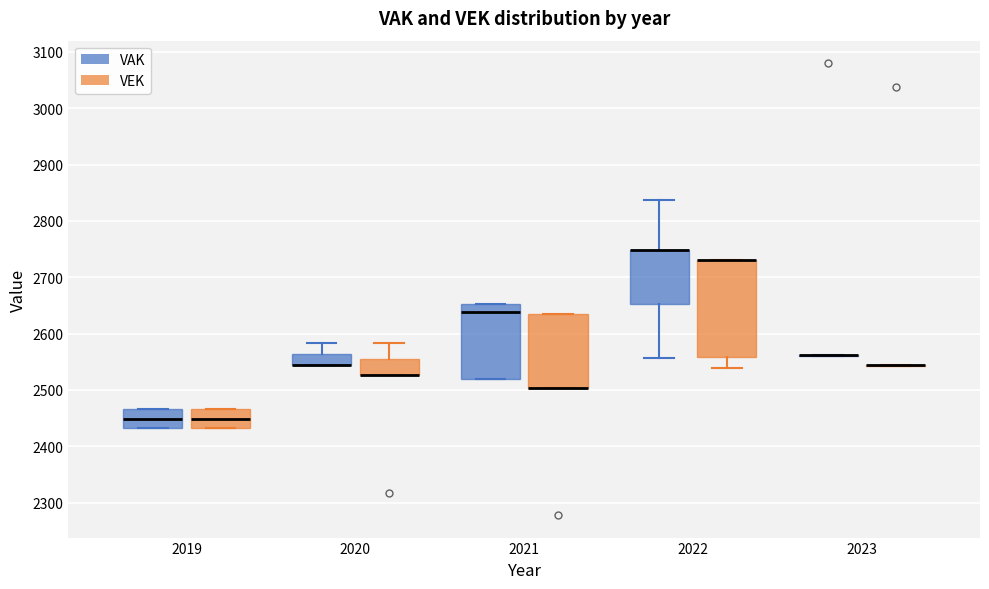

Where does the median line of the box for 2019 (VEK) sit on the y-axis? The values are not printed on the chart, so give them approximately, as read against the axis.

2450